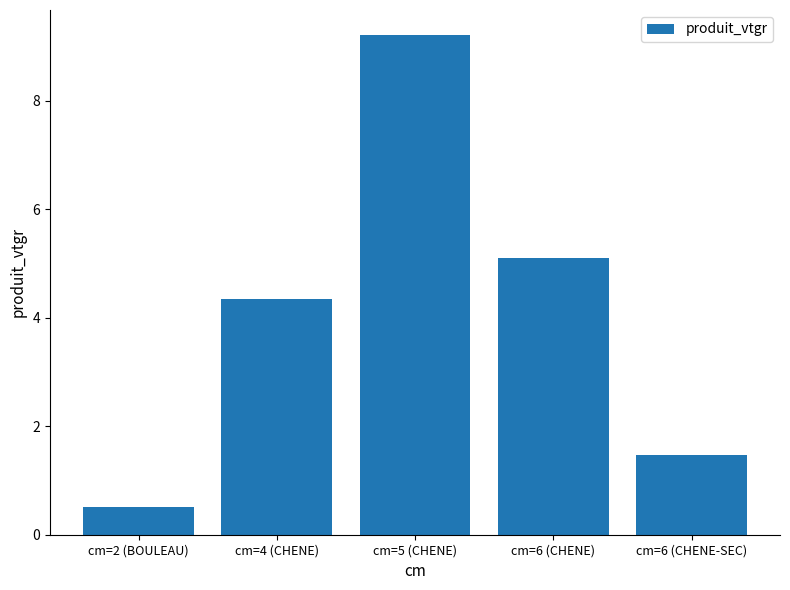

The chart shows a value of 9.2 at cm=5 (CHENE). True or false?

True